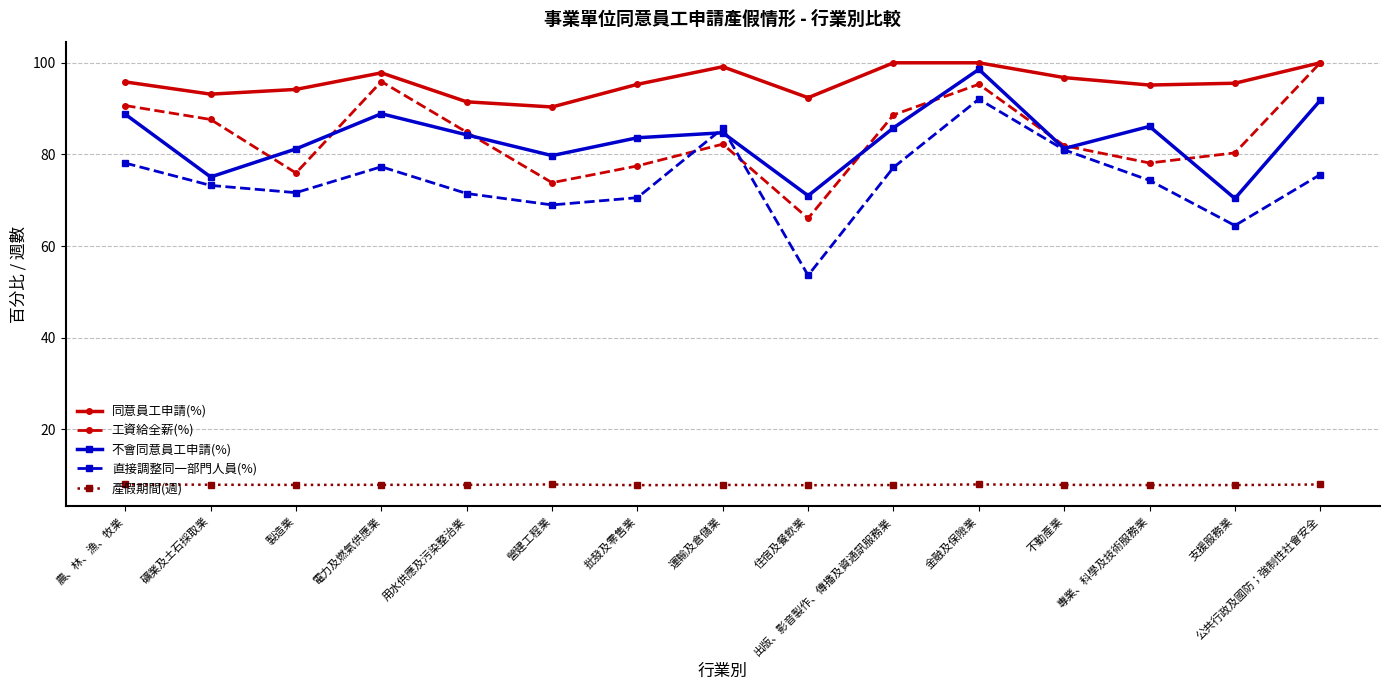

At which label does 工資給全薪(%) reach its peak?

公共行政及國防；強制性社會安全